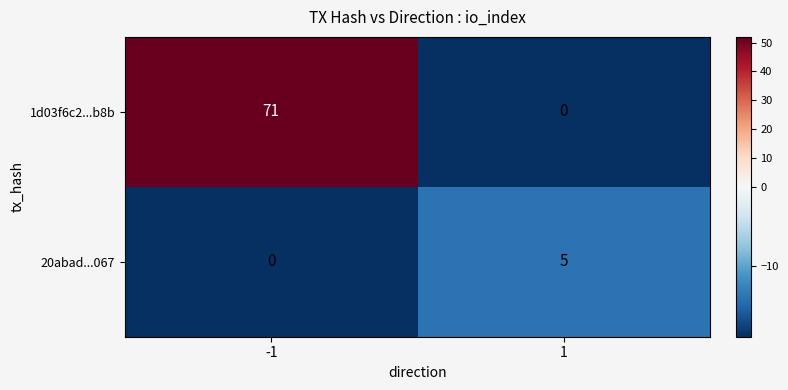

At -1, list the series in order from largest to smallest.

1d03f6c2...b8b, 20abad...067